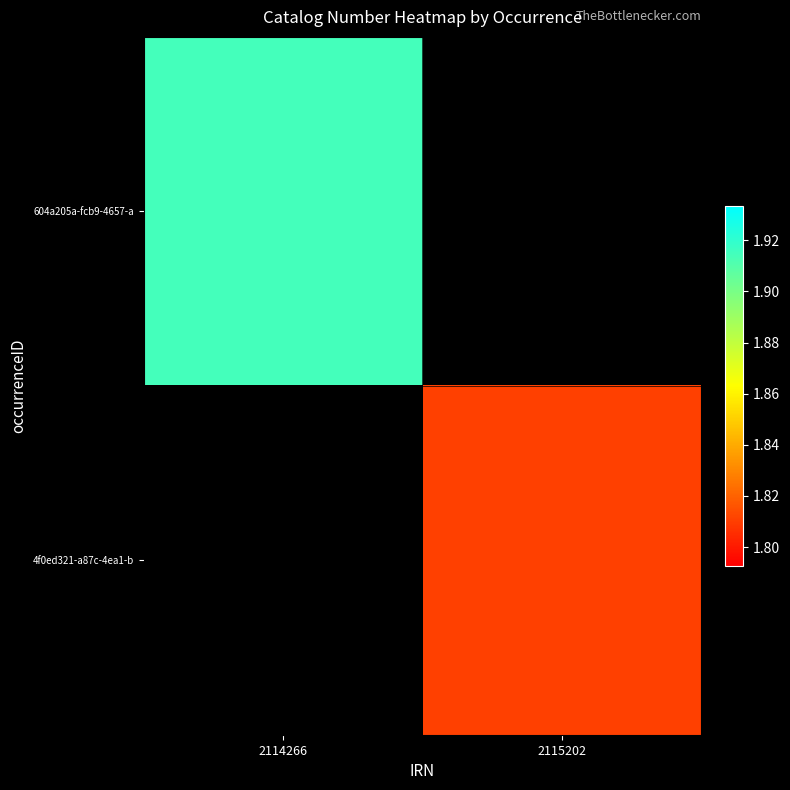

Rank the series by their average value, from highest to lowest.

604a205a-fcb9-4657-a, 4f0ed321-a87c-4ea1-b